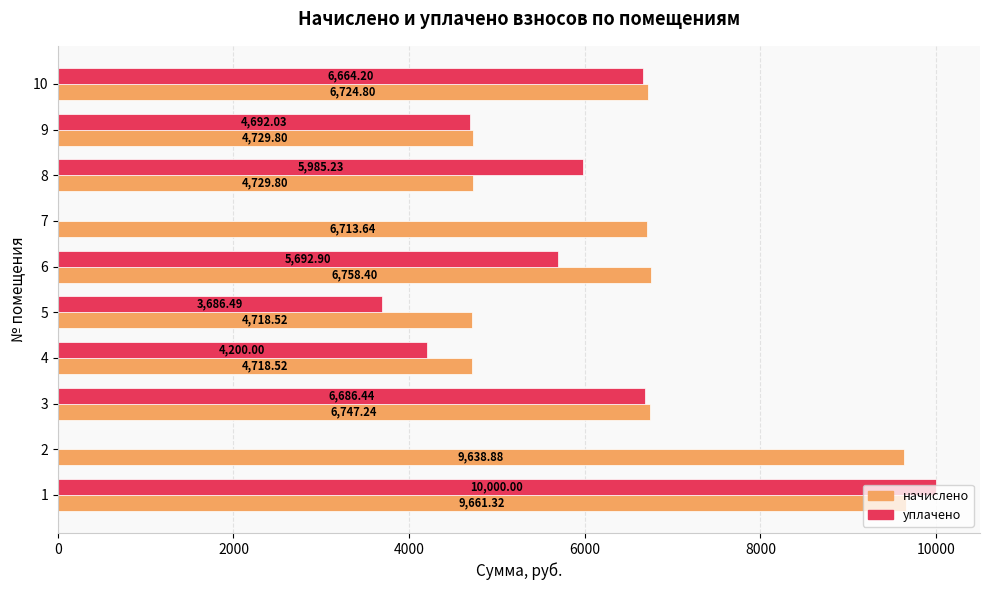

What is the sum of all уплачено values?

47607.3